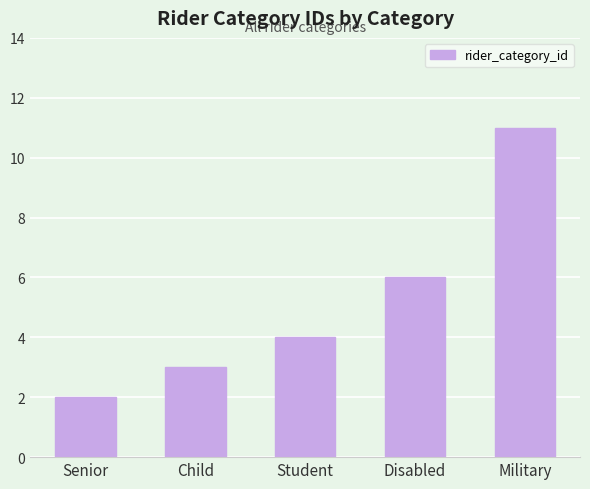

The chart shows a value of 5 at Child. True or false?

False